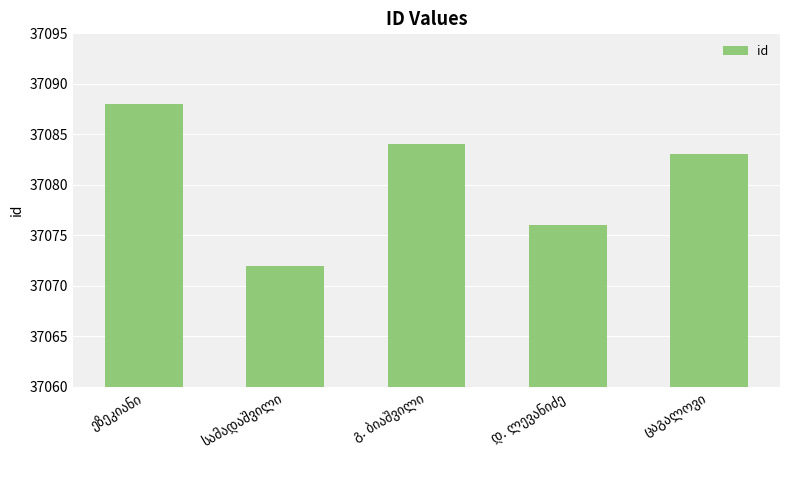

What is the difference between the maximum and minimum values?

16